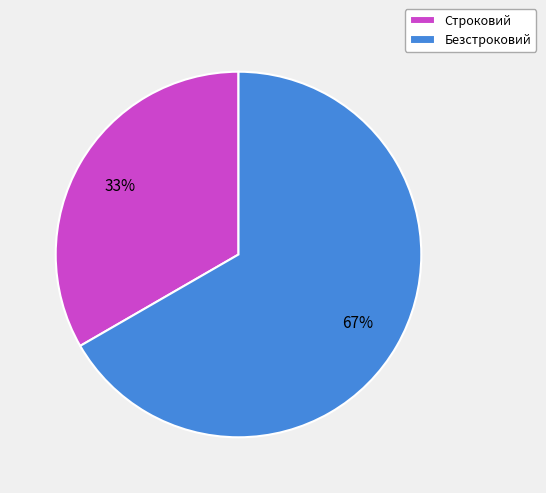

To the nearest percent, what is the combined percentage of Строковий and Безстроковий?

100%